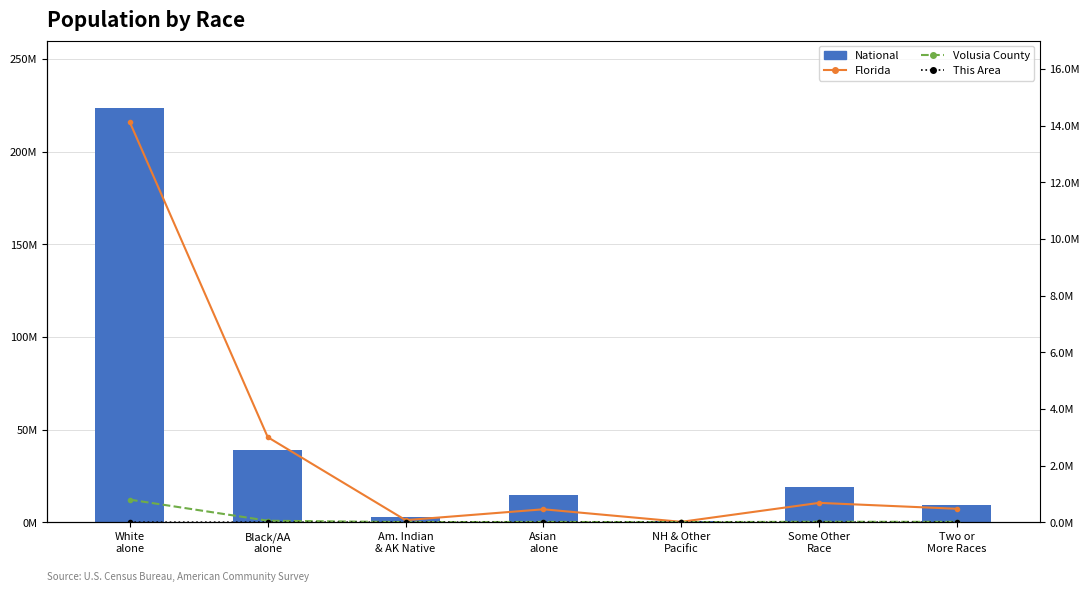

What is the label of the 4th bar from the right?

Asian
alone